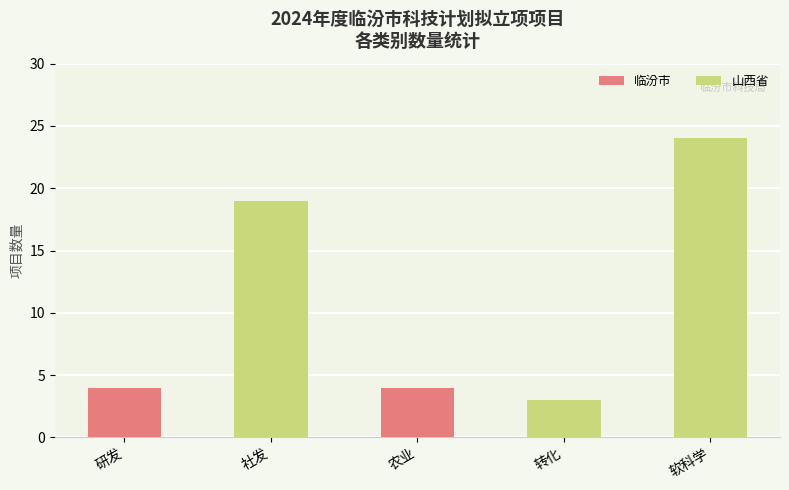

The value at 软科学 is 24. True or false?

True